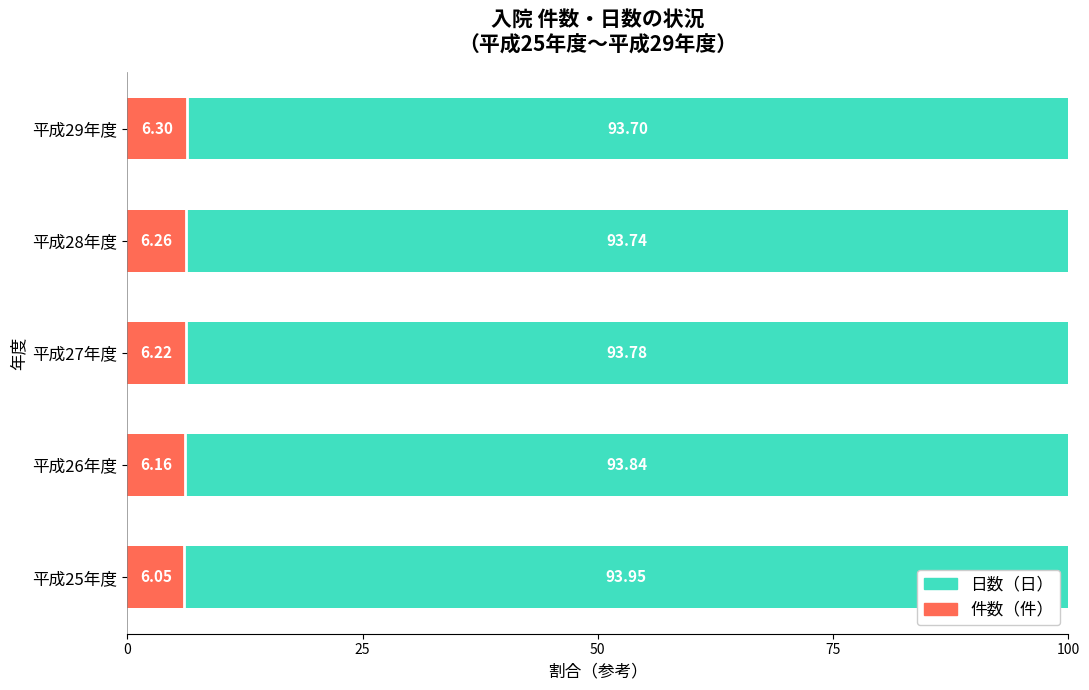

What is the total value across all series at 平成25年度?

100.0